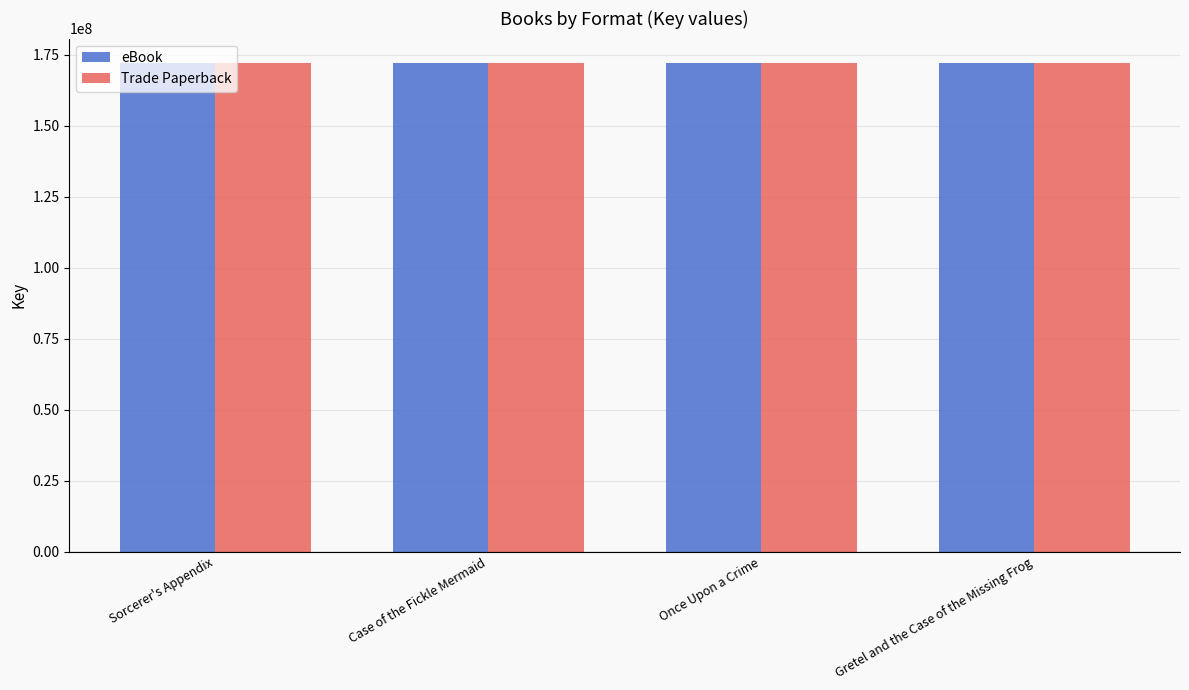

Is it true that eBook equals 172139623 at Gretel and the Case of the Missing Frog?

True